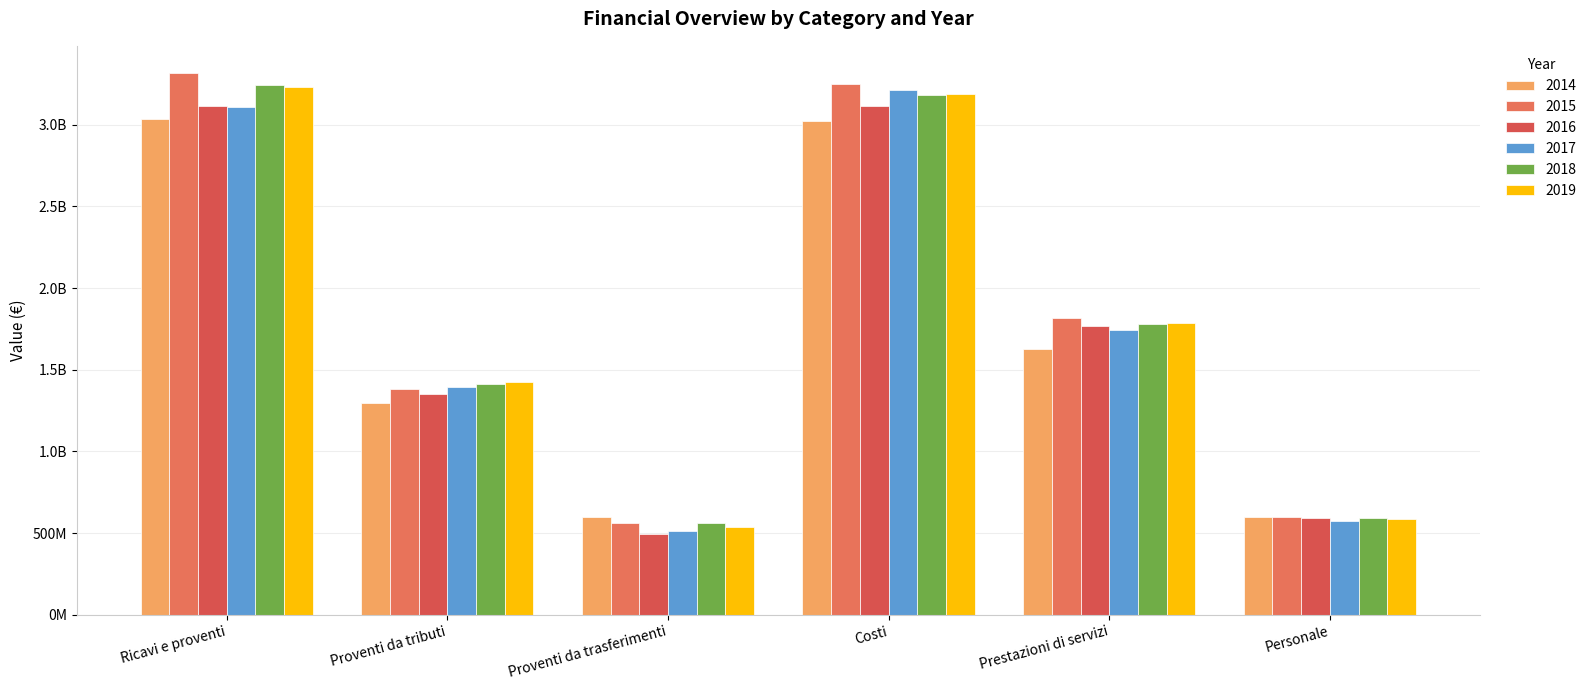

Does the chart contain any negative values?

No